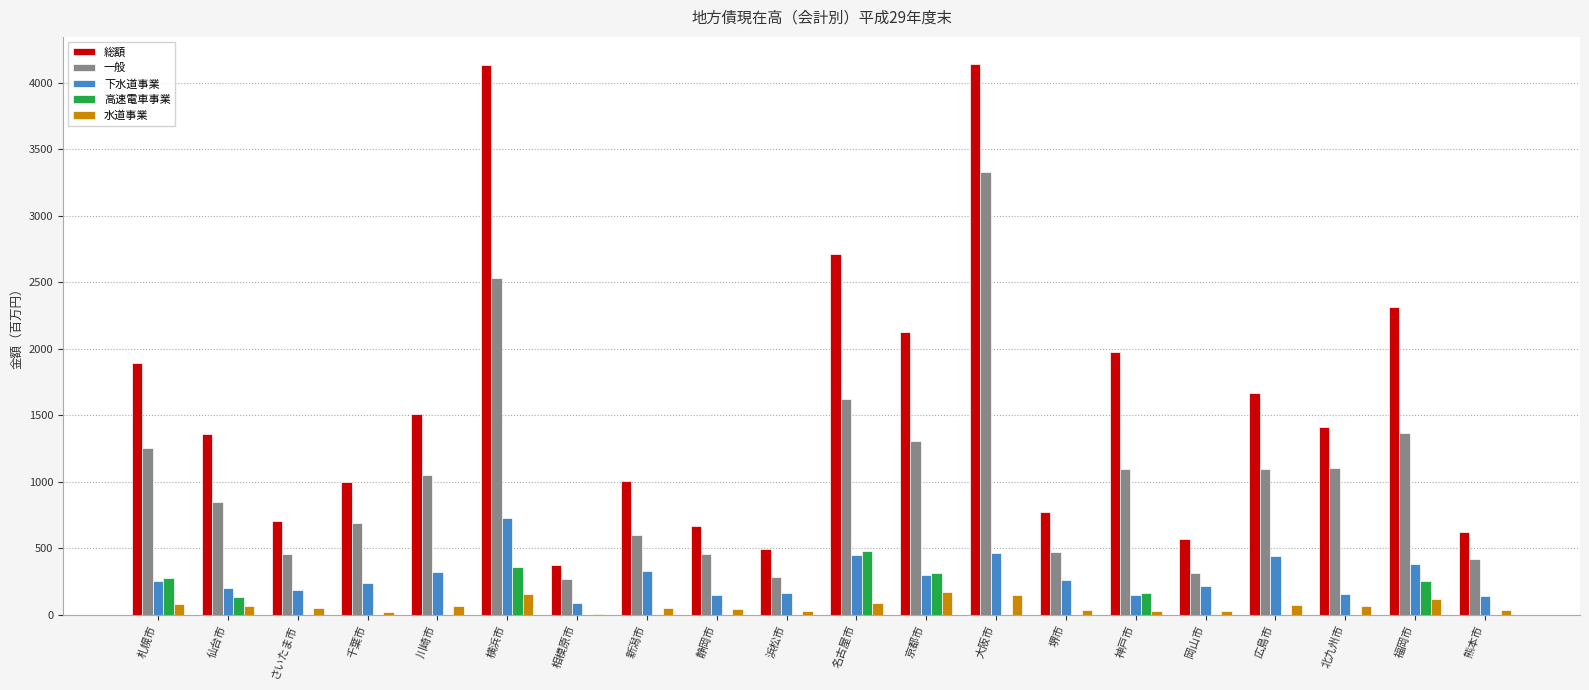

What is the highest value of the 高速電車事業 series?

476.4